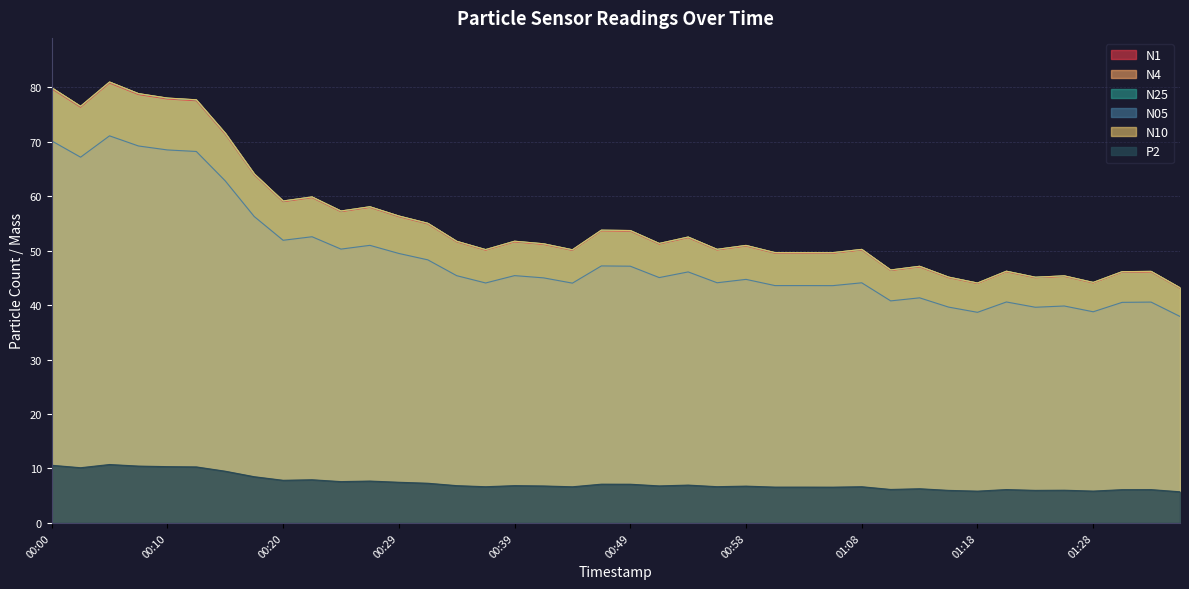

Reading left to right, what are all the values shown in this chart?

N1: 79.8	76.3	80.8	78.7	77.9	77.5	71.4	64.0	59.0	59.7	57.2	58.0	56.2	54.9	51.6	50.1	51.6	51.2	50.1	53.6	53.6	51.2	52.4	50.1	50.9	49.5	49.5	49.5	50.1	46.4	47.0	45.0	44.0	46.1	45.0	45.3	44.1	46.0	46.1	43.1
N4: 79.9	76.5	81.0	78.8	78.0	77.7	71.6	64.1	59.1	59.9	57.3	58.1	56.4	55.0	51.7	50.2	51.7	51.3	50.2	53.8	53.7	51.3	52.5	50.2	51.0	49.6	49.6	49.6	50.2	46.5	47.1	45.1	44.1	46.2	45.1	45.4	44.2	46.1	46.2	43.2
N25: 79.9	76.5	81.0	78.8	78.0	77.7	71.5	64.1	59.1	59.9	57.3	58.0	56.4	55.0	51.7	50.2	51.7	51.3	50.1	53.8	53.7	51.3	52.5	50.2	51.0	49.6	49.6	49.6	50.2	46.4	47.1	45.1	44.0	46.2	45.1	45.4	44.2	46.1	46.2	43.2
N05: 70.2	67.2	71.1	69.2	68.5	68.2	62.8	56.3	51.9	52.6	50.3	51.0	49.5	48.3	45.4	44.1	45.4	45.0	44.0	47.2	47.1	45.1	46.1	44.1	44.7	43.6	43.6	43.6	44.1	40.8	41.3	39.6	38.7	40.6	39.6	39.8	38.8	40.5	40.6	37.9
N10: 79.9	76.5	81.0	78.8	78.0	77.7	71.6	64.1	59.1	59.9	57.3	58.1	56.4	55.0	51.7	50.2	51.7	51.3	50.2	53.8	53.7	51.3	52.5	50.2	51.0	49.6	49.6	49.6	50.2	46.5	47.1	45.1	44.1	46.2	45.1	45.4	44.2	46.1	46.2	43.2
P2: 10.6	10.1	10.7	10.4	10.3	10.3	9.5	8.5	7.8	7.9	7.6	7.7	7.5	7.3	6.8	6.7	6.8	6.8	6.6	7.1	7.1	6.8	7.0	6.7	6.8	6.6	6.6	6.6	6.7	6.2	6.3	6.0	5.8	6.1	6.0	6.0	5.8	6.1	6.1	5.7